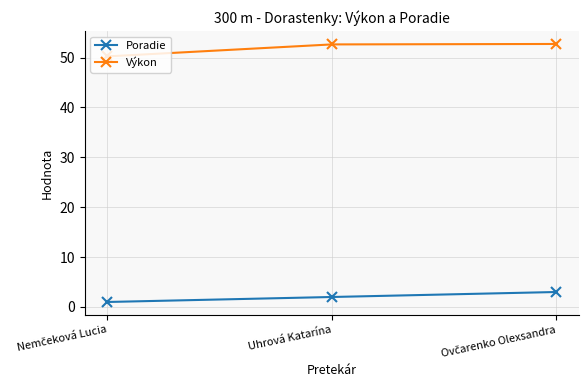

At which label does Výkon first exceed 52?

Uhrová Katarína